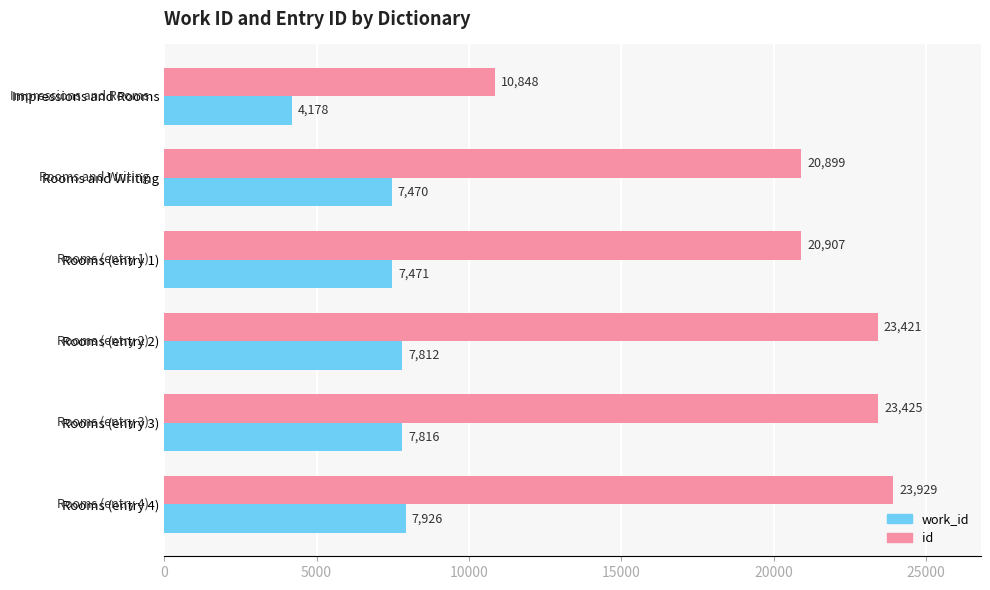

Which series has the largest total across all categories?

id